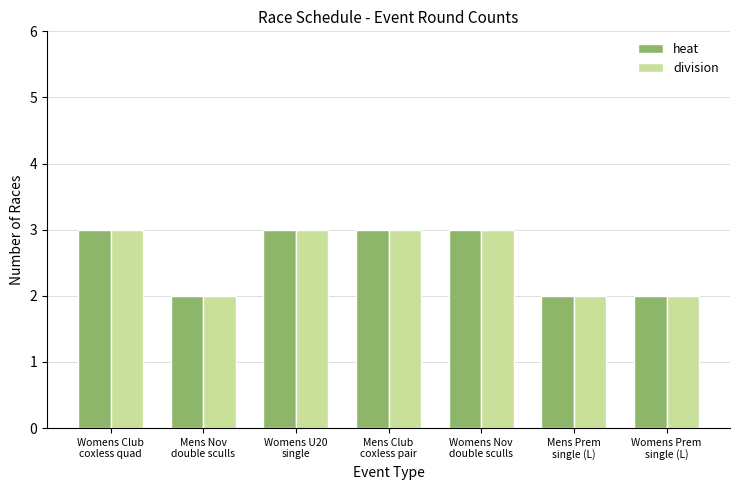

What is the maximum value for heat?

3